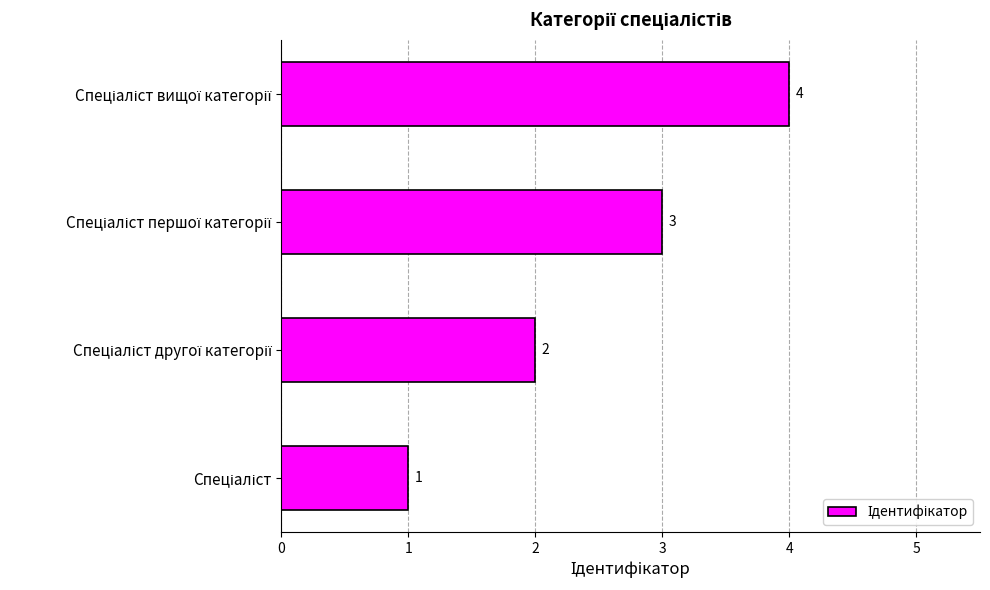

Count the values in the range 2 to 4.

3